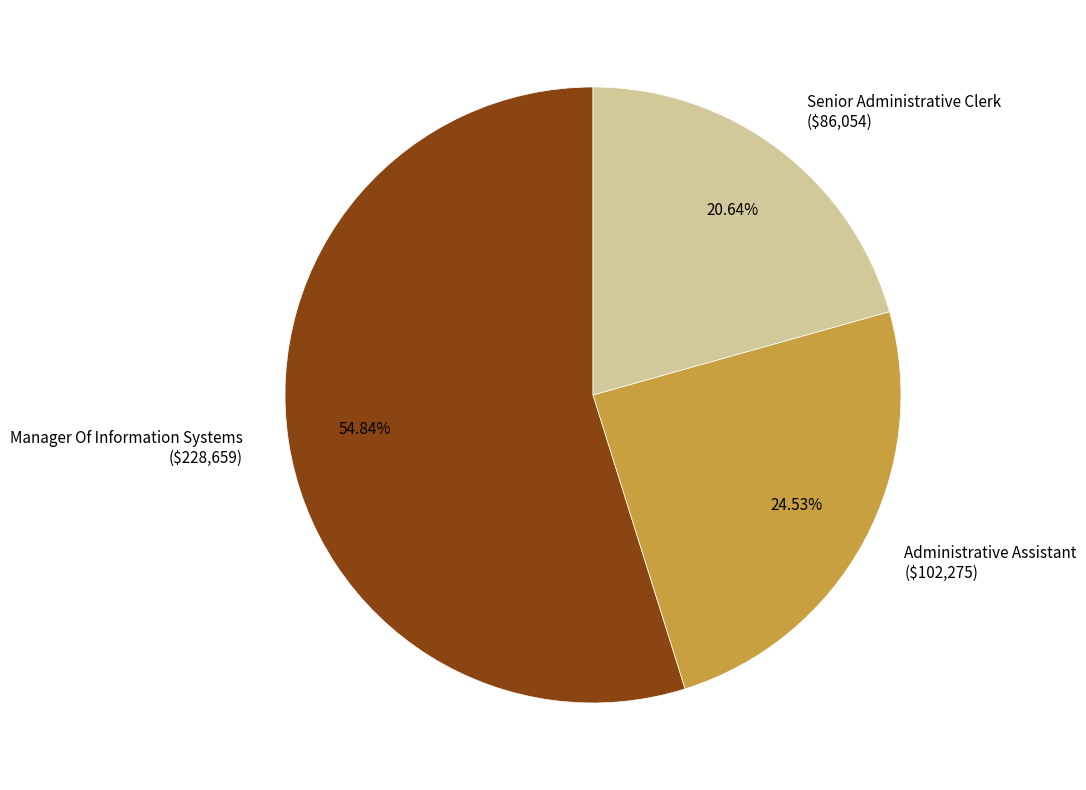

Does any single category account for the majority?

Yes